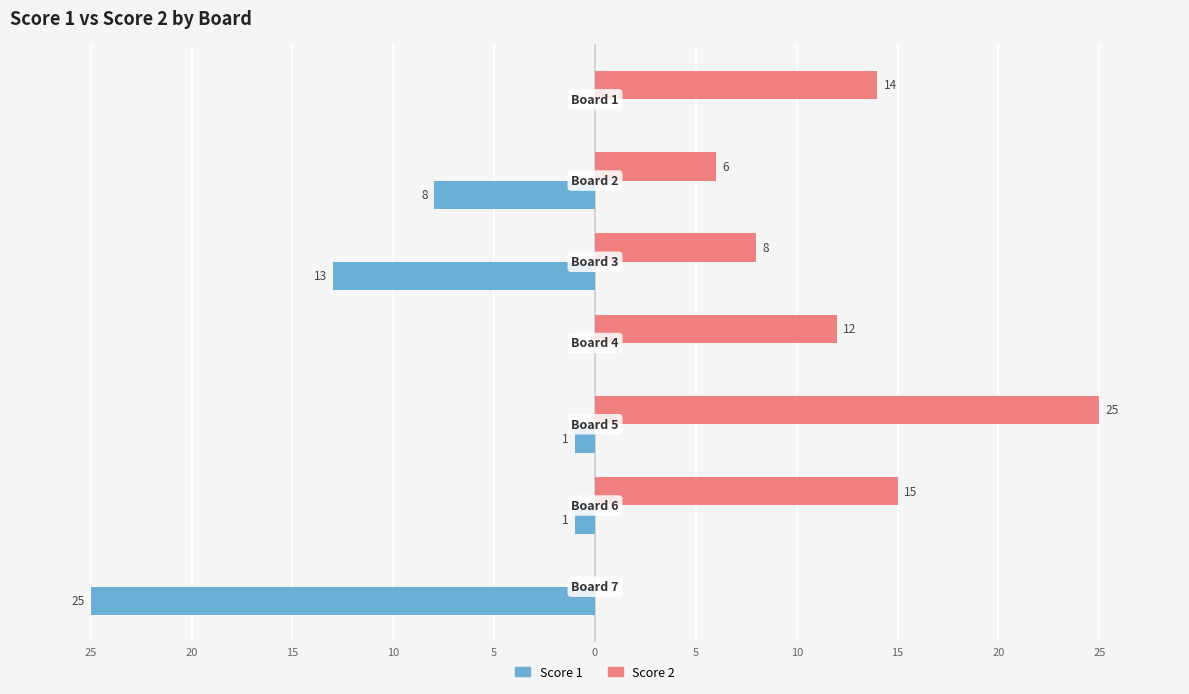

Reading left to right, list all the values displayed in this chart.

Score 1: 25=0	20=-8	15=-13	10=0	5=-1	0=-1	5=-25
Score 2: 25=14	20=6	15=8	10=12	5=25	0=15	5=0